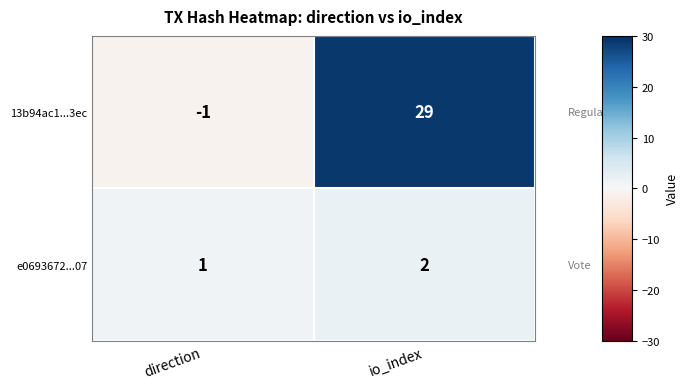

What is the sum of the 13b94ac1...3ec values at direction and io_index?

28